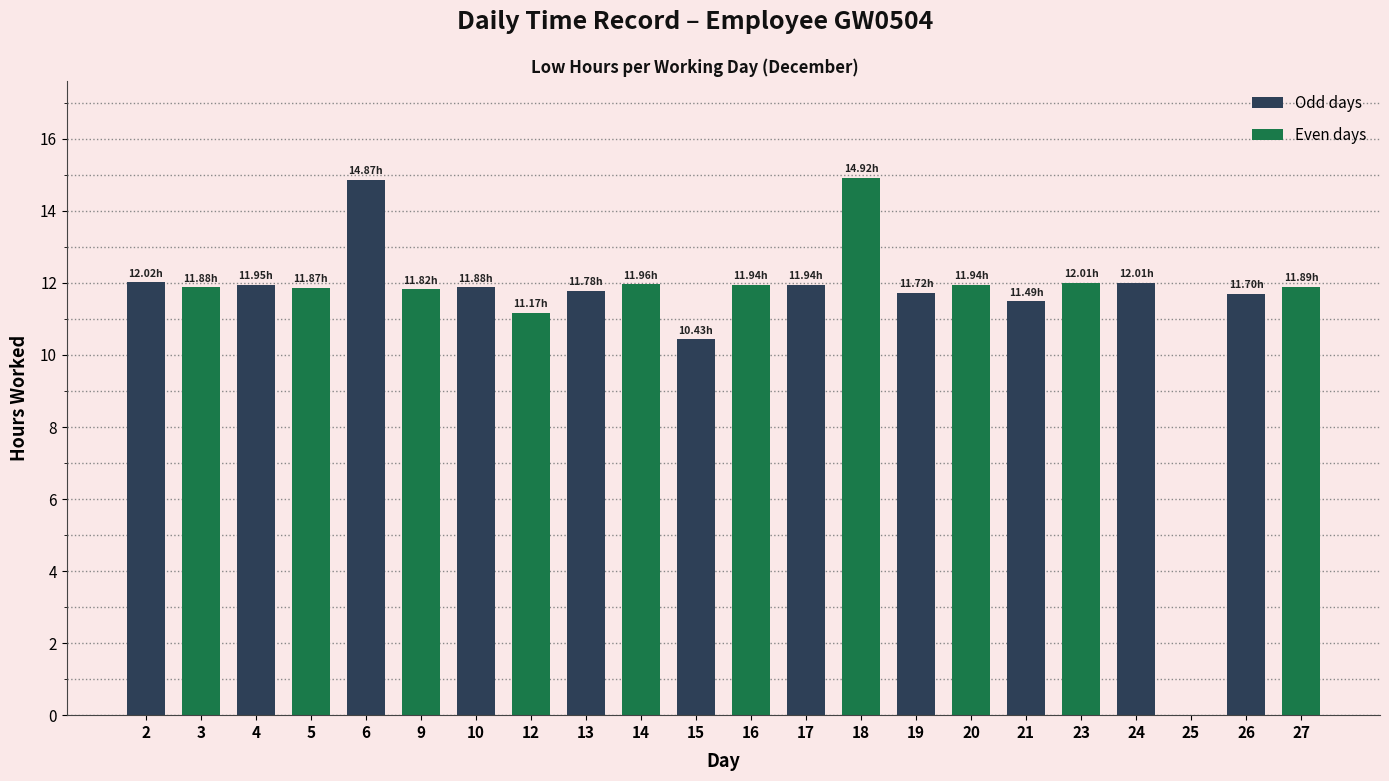

What is the change in value from 6 to 20?

-2.9